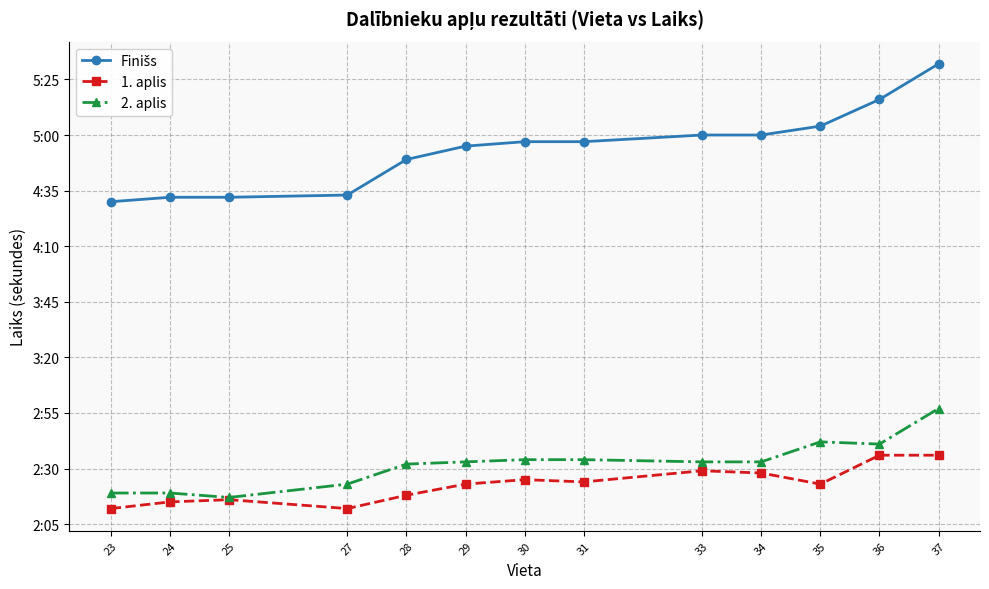

At which category does 1. aplis reach its first local peak?

25